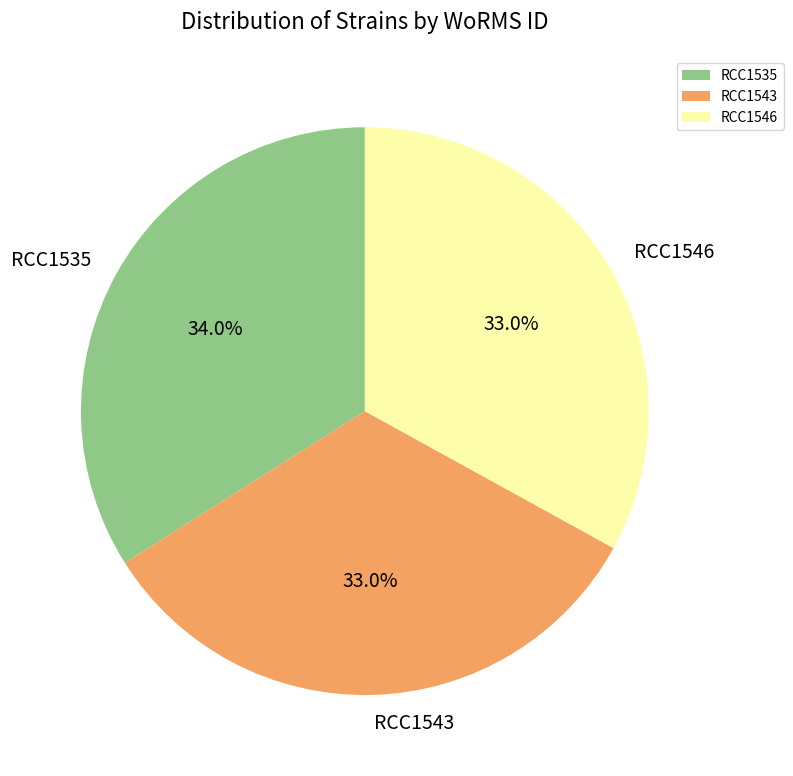

Does RCC1535 account for over 50% of the chart?

No